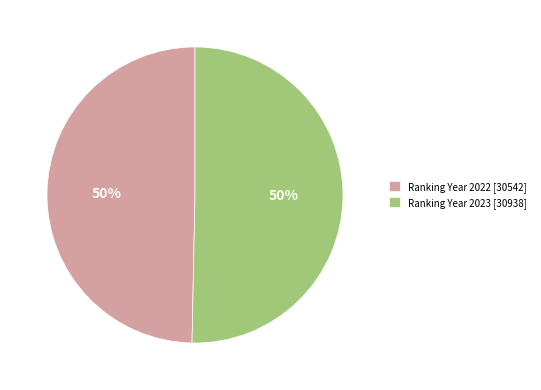

Do Ranking Year 2022 [30542] and Ranking Year 2023 [30938] together represent more than half of the pie?

Yes